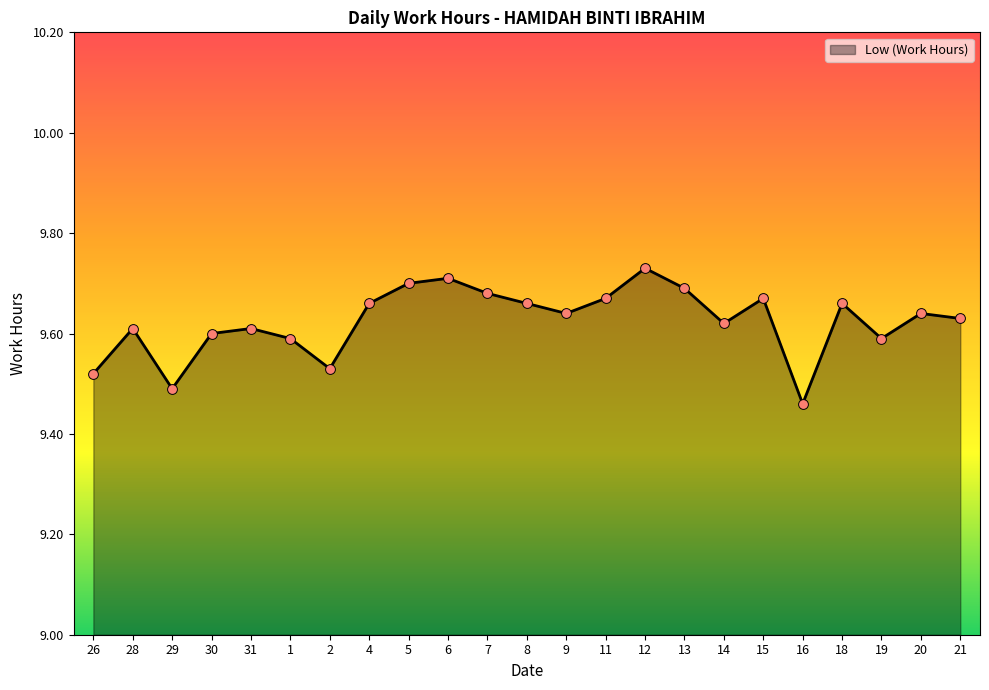

Between 16 and 28, which is larger?

28